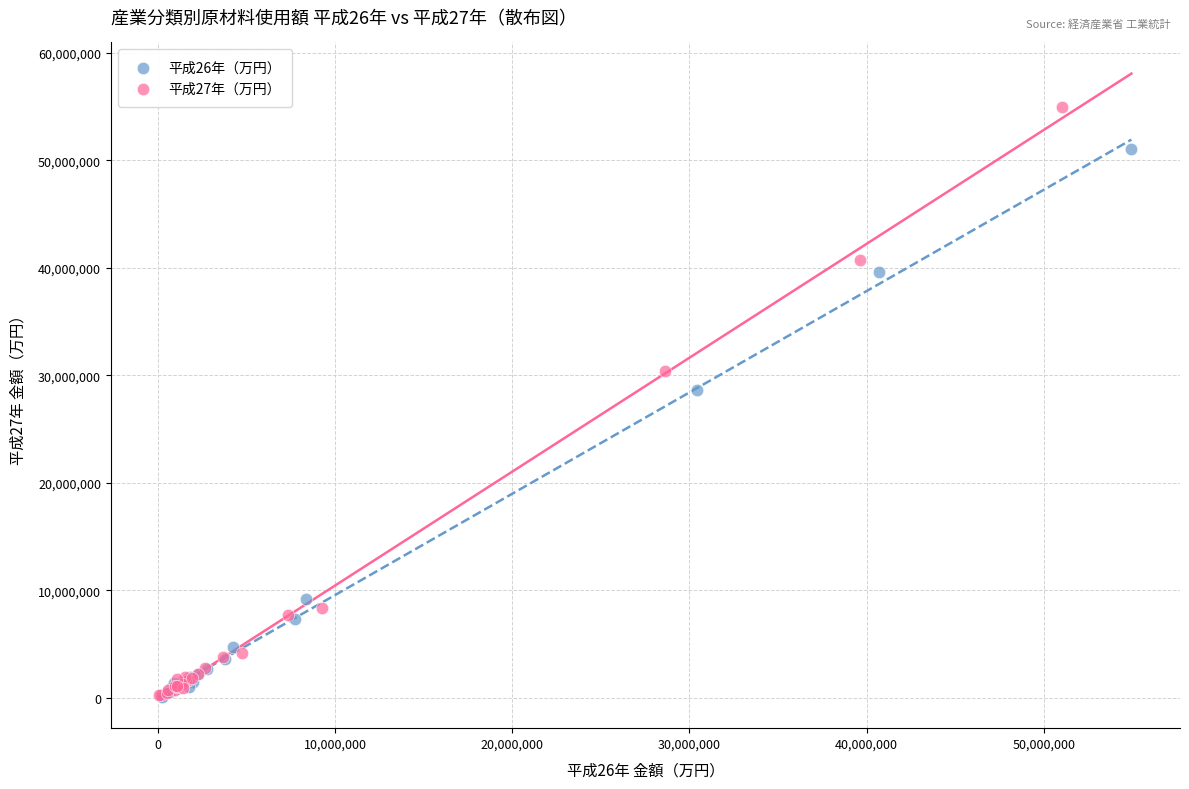

Which series has the largest Y range (max minus min)?

平成27年（万円）